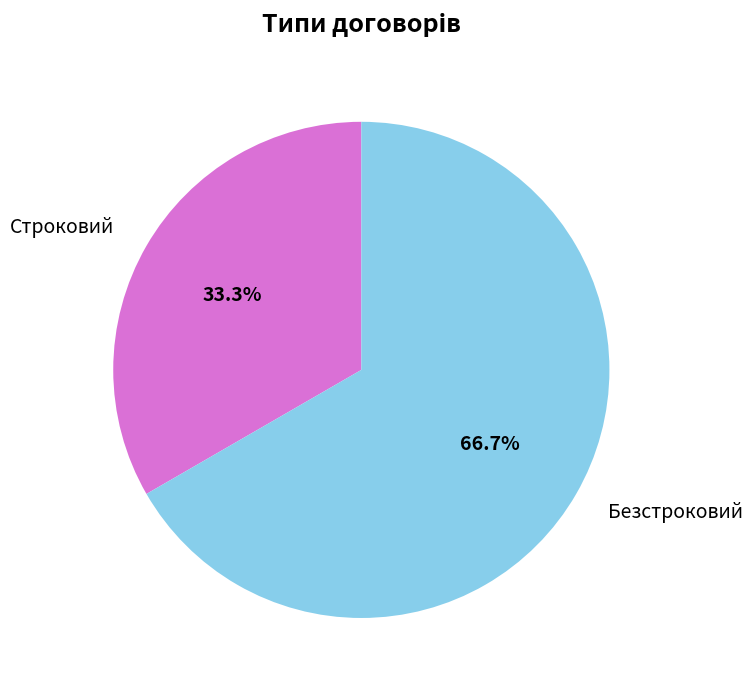

Is it true that Строковий is 26% of the pie?

False